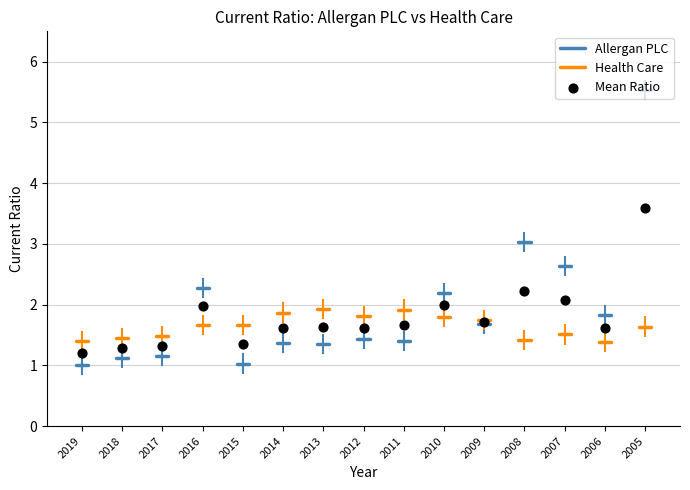

What is the range of Y values (max minus min)?

2.4